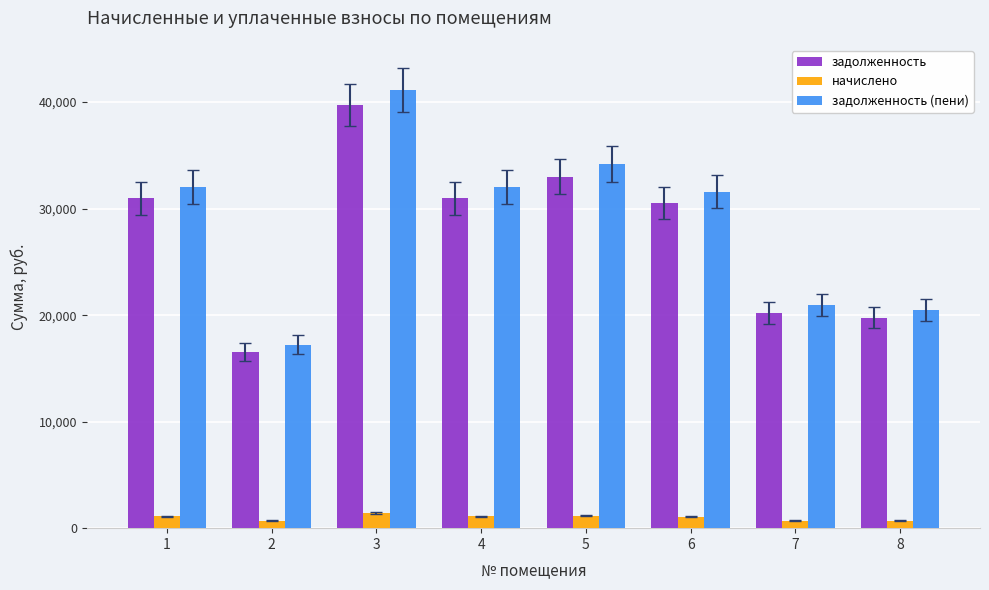

Count the number of data series in this chart.

3